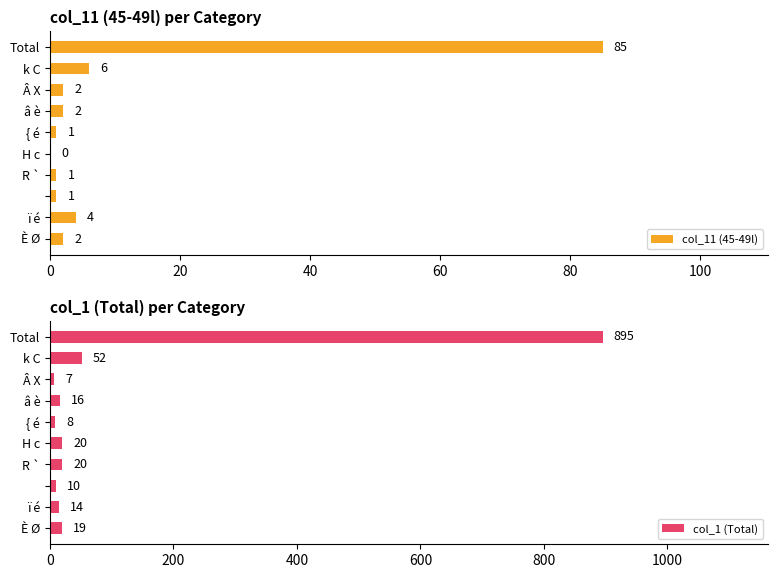

Count the number of data series in this chart.

2